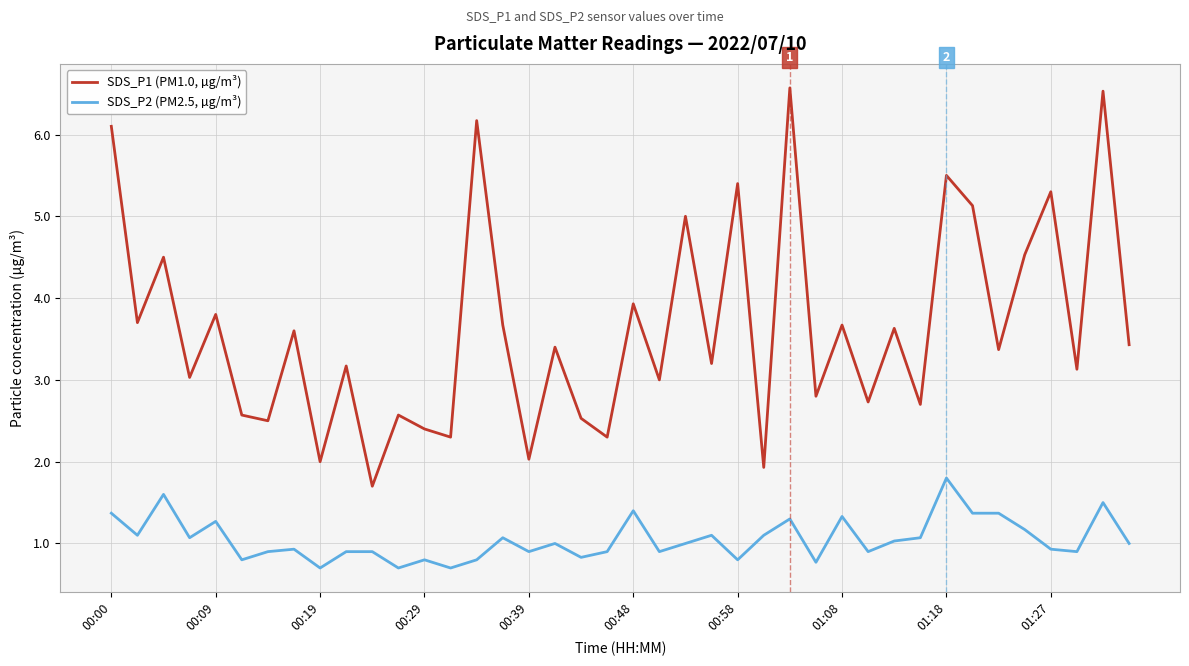

What is the lowest value of the SDS_P1 (PM1.0, µg/m³) series?

1.7